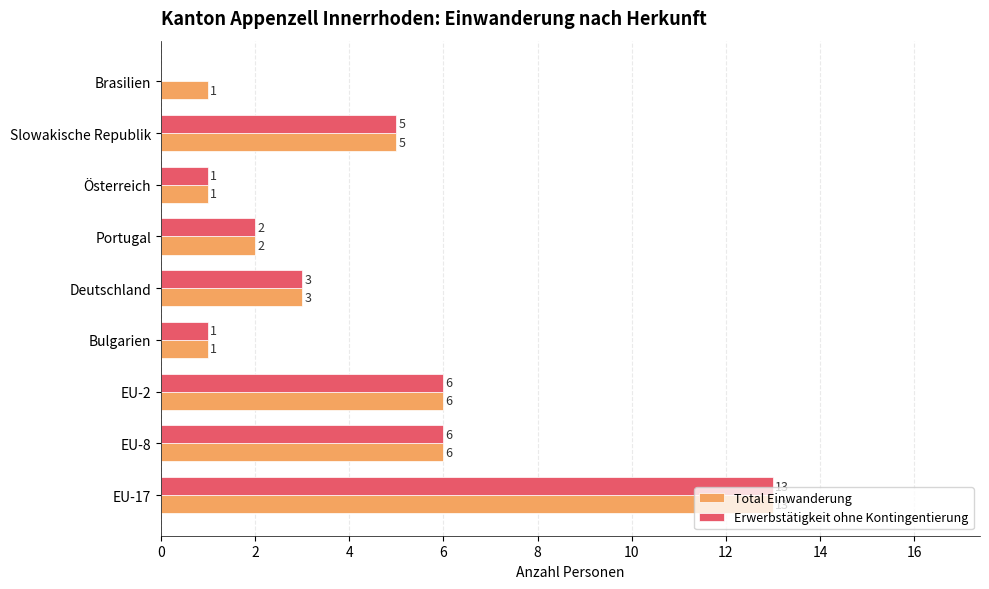

What is the greatest value displayed?

13